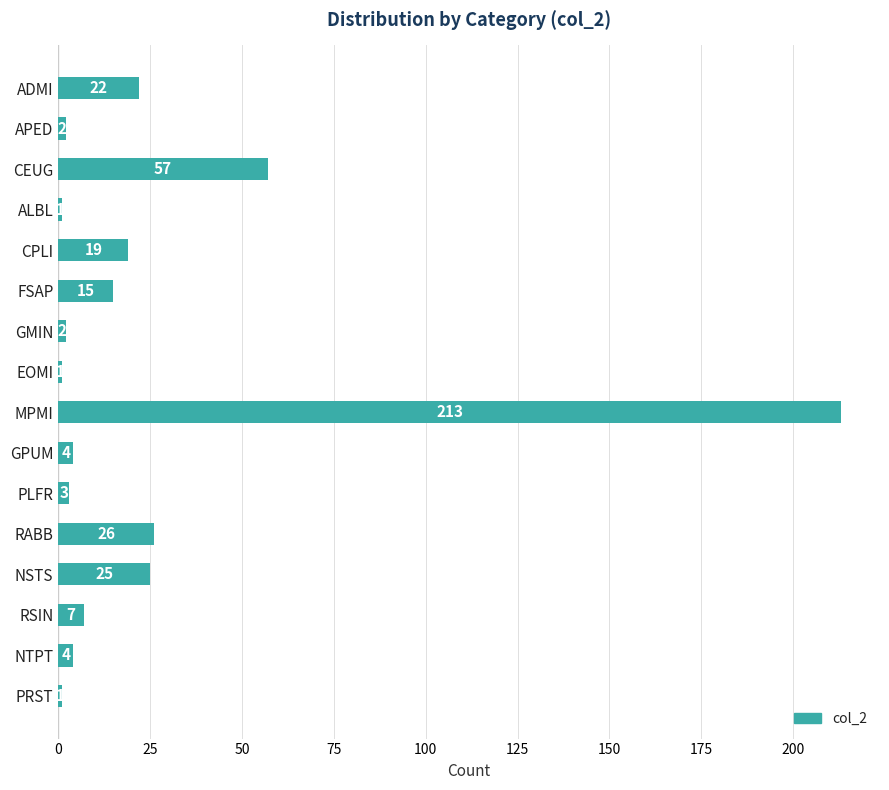

What is the label of the 11th bar from the top?

PLFR